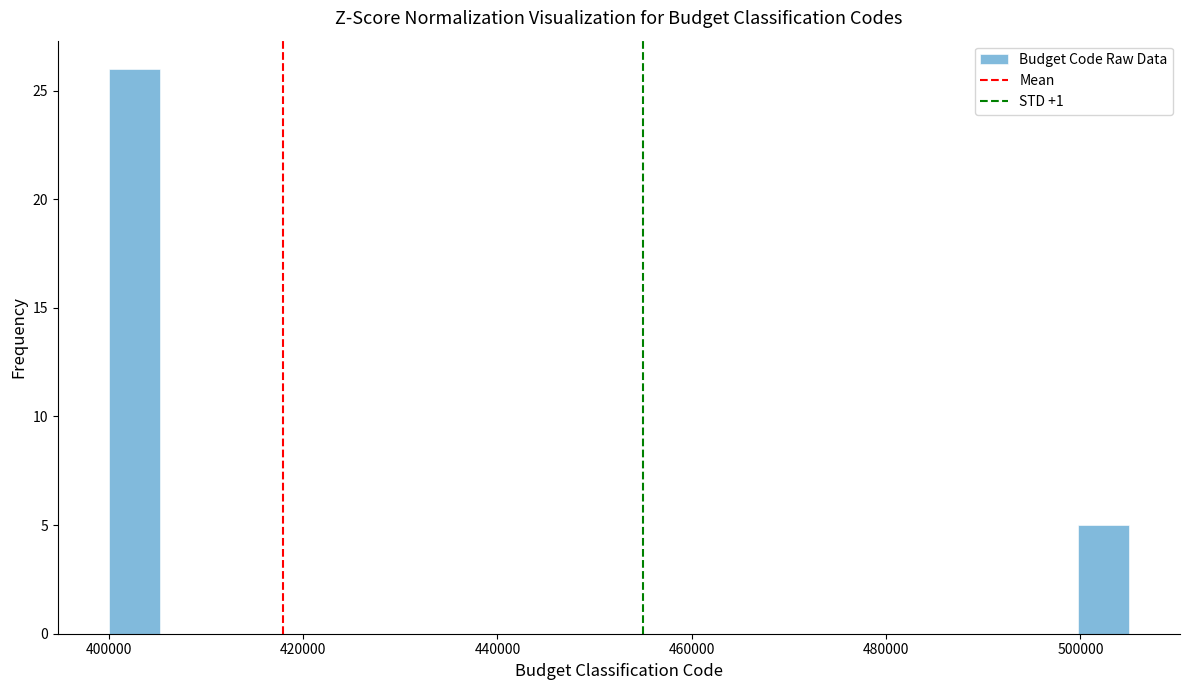

Around what value on the x-axis is the tallest bar? Give the approximate position of its centre, as read against the axis.

402000